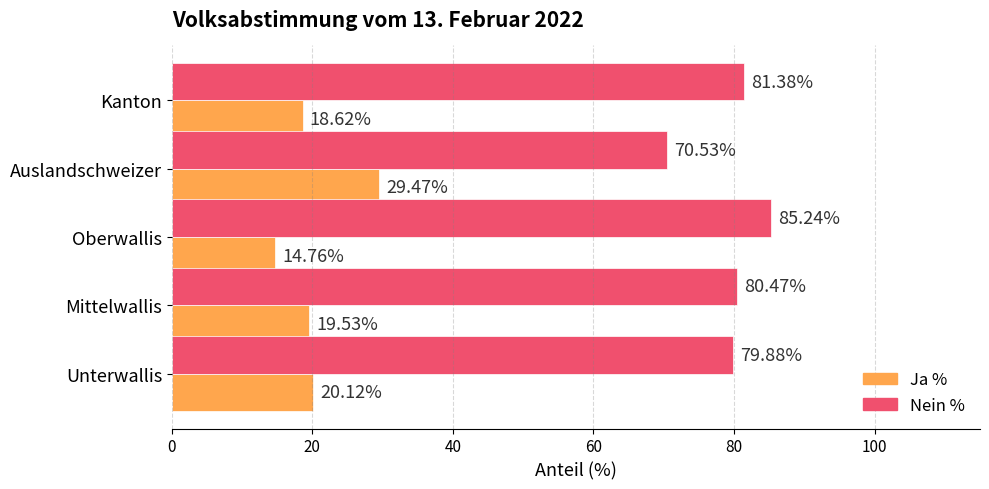

How many values in the Ja % series exceed 19?

3